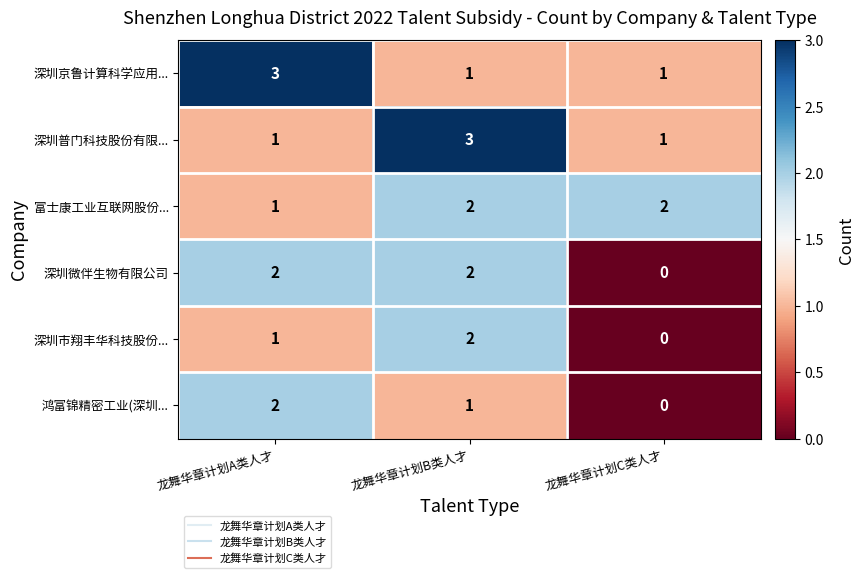

Rank the categories by 深圳市翔丰华科技股份... value from lowest to highest.

龙舞华章计划C类人才, 龙舞华章计划A类人才, 龙舞华章计划B类人才